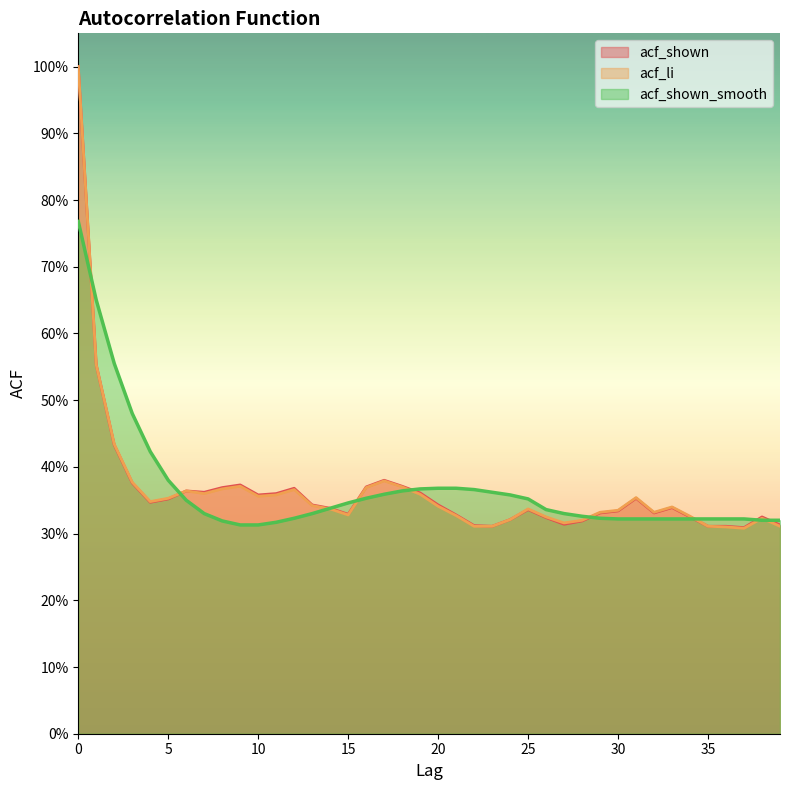

What is the minimum value for acf_li?

0.3